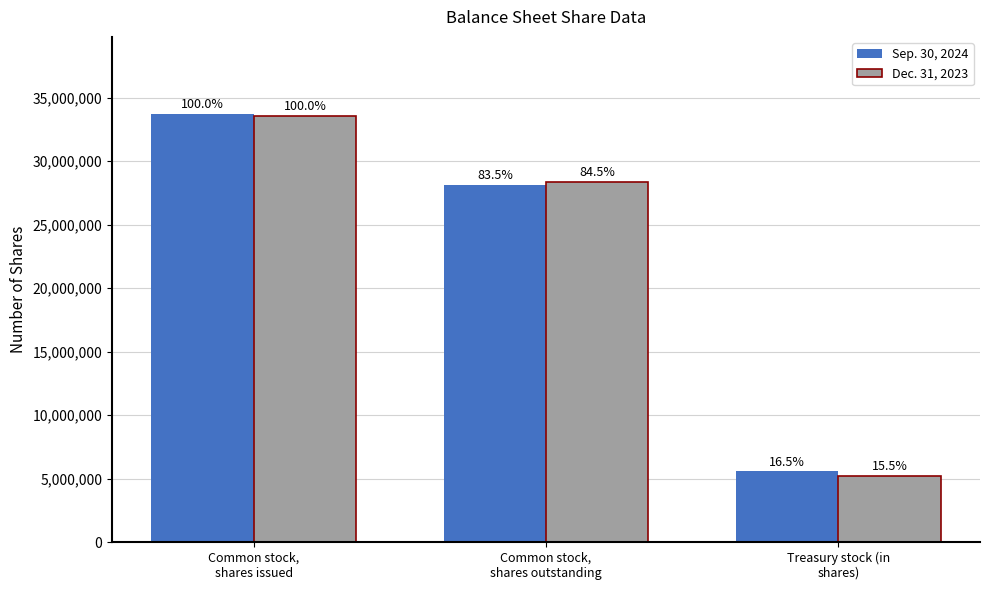

What are all the series names shown in the legend?

Sep. 30, 2024, Dec. 31, 2023